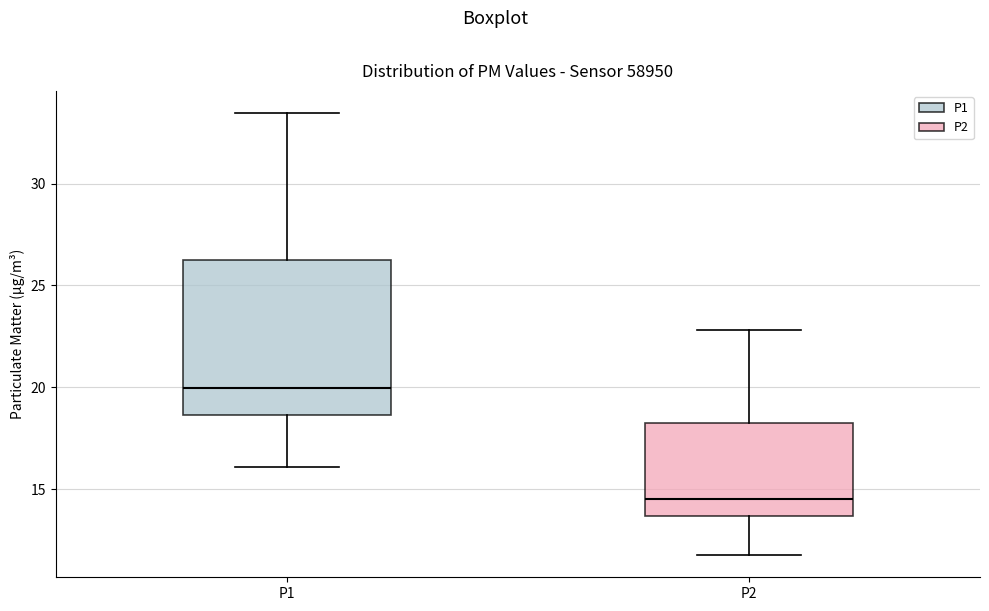

Reading left to right, transcribe this box plot: for each box, give where its median line is, the range the box spans, and where its two whiskers end, as read against the y-axis. The values are not printed on the chart, so give them approximately, as read against the axis.

P1: median 20.0, box 18.5 to 26.5, whiskers 16.0 to 33.5
P2: median 14.5, box 13.5 to 18.0, whiskers 12.0 to 23.0